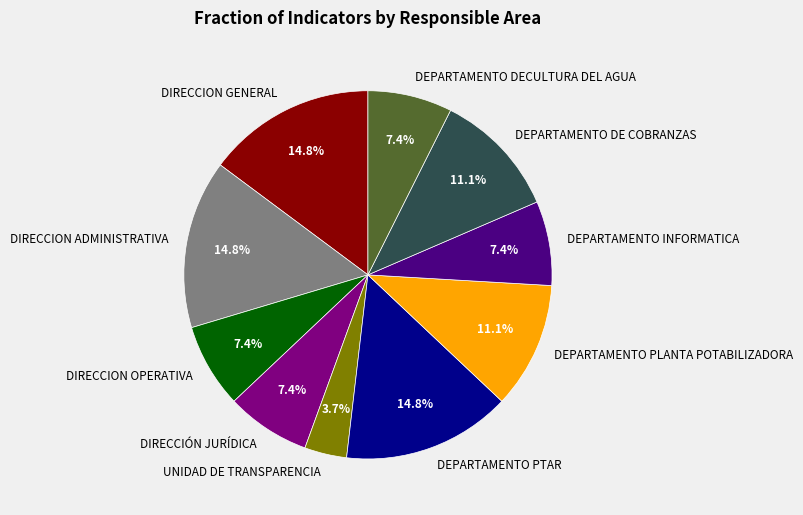

Approximately how many times larger is the value at DIRECCION OPERATIVA compared to DEPARTAMENTO PLANTA POTABILIZADORA?

0.7